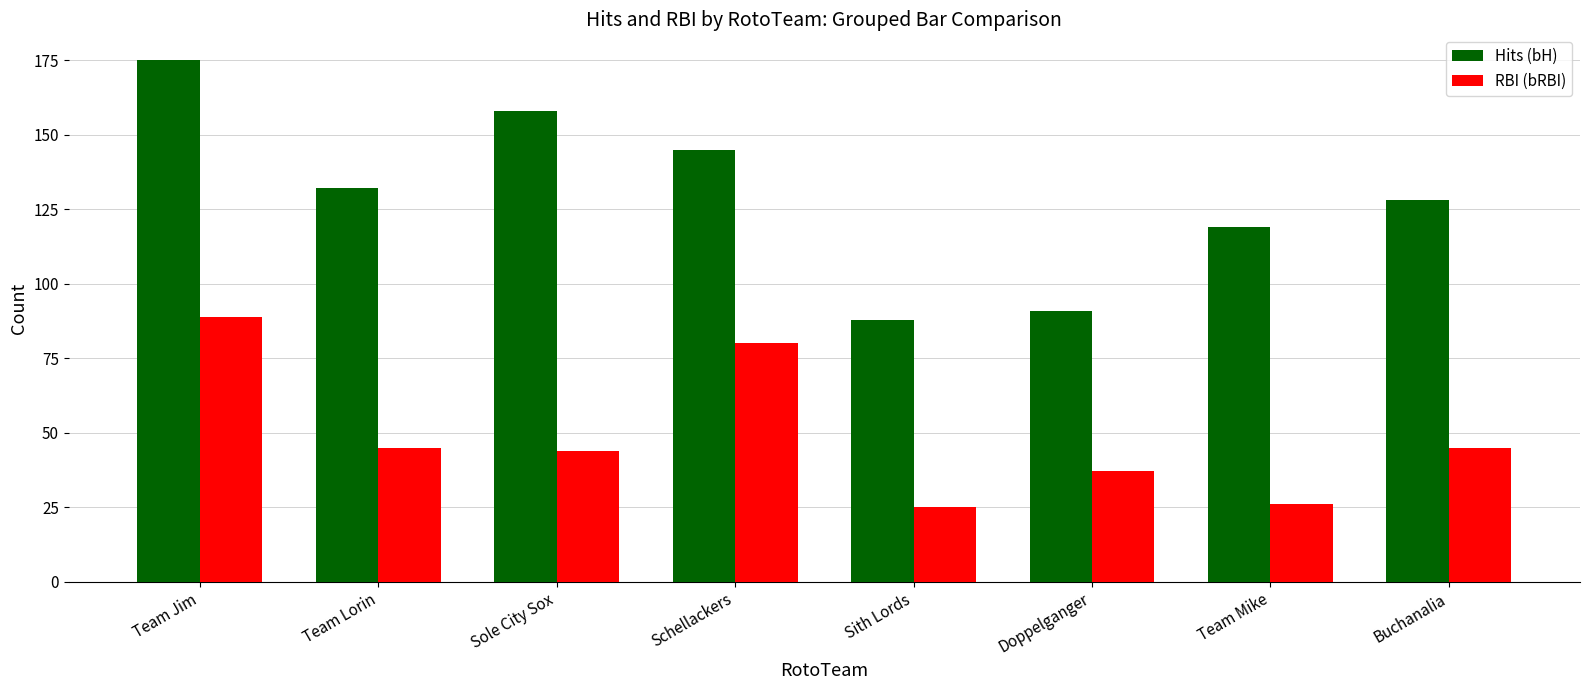

What is the label of the 2nd bar from the right?

Team Mike